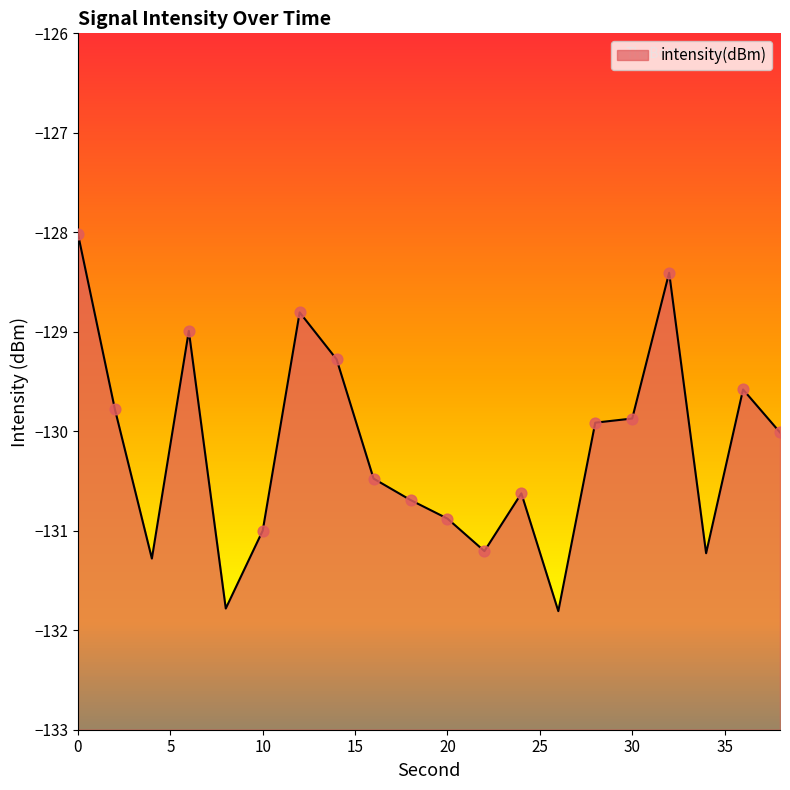

Which has a higher value, 14 or 10?

14